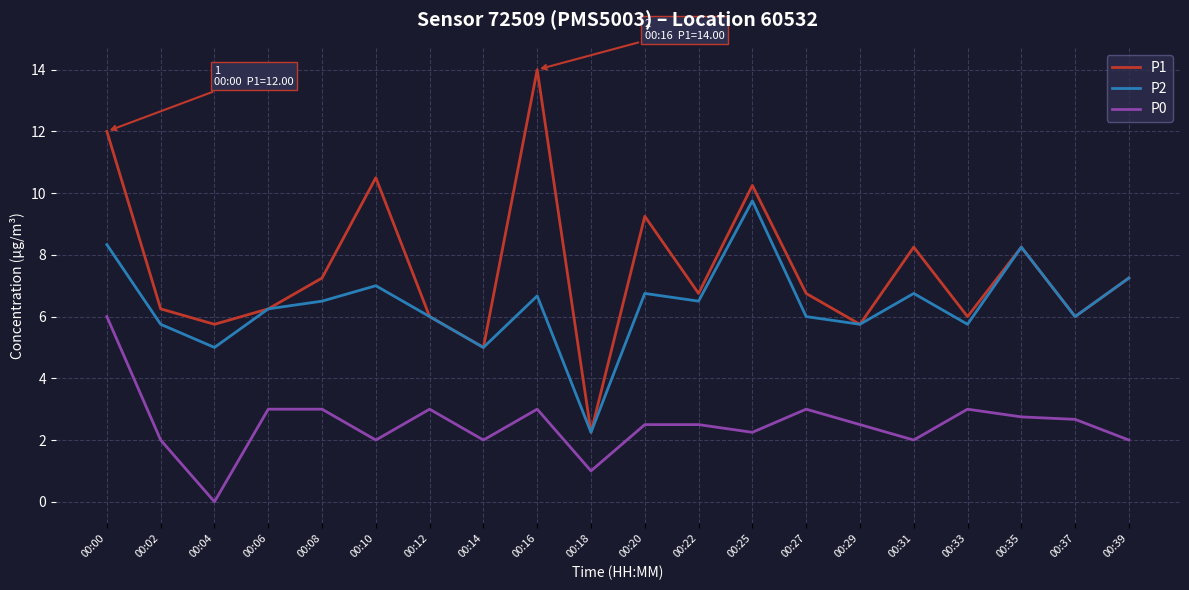

True or false: P0 and P1 intersect in this chart.

False